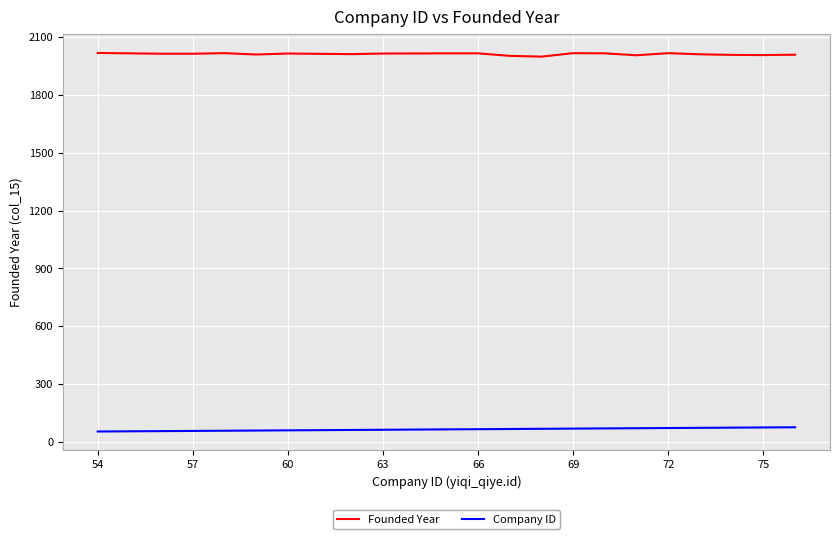

What is the minimum value shown in the chart?

54